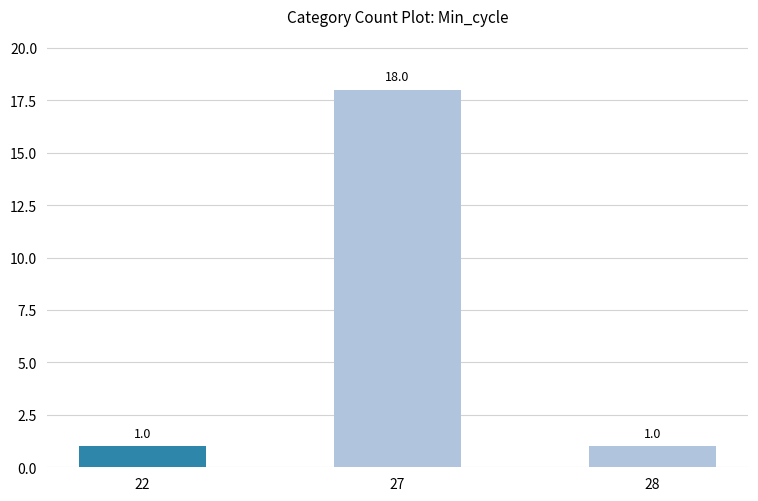

Are the bars grouped side by side (vs. stacked)?

No